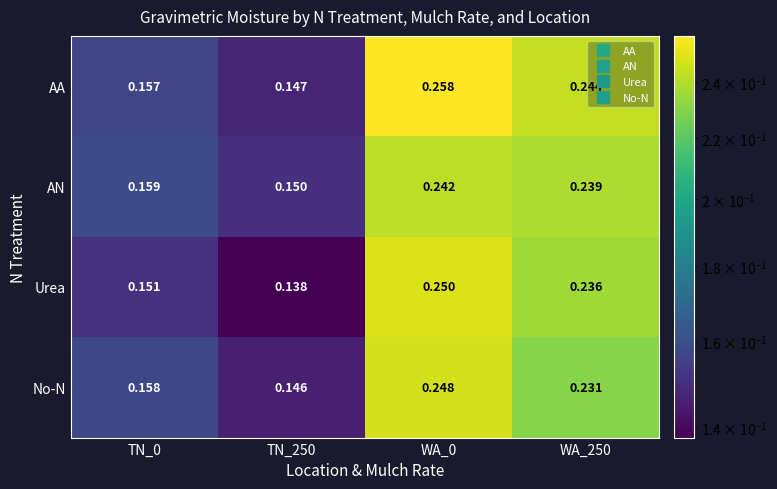

Which series has the largest total across all categories?

AA